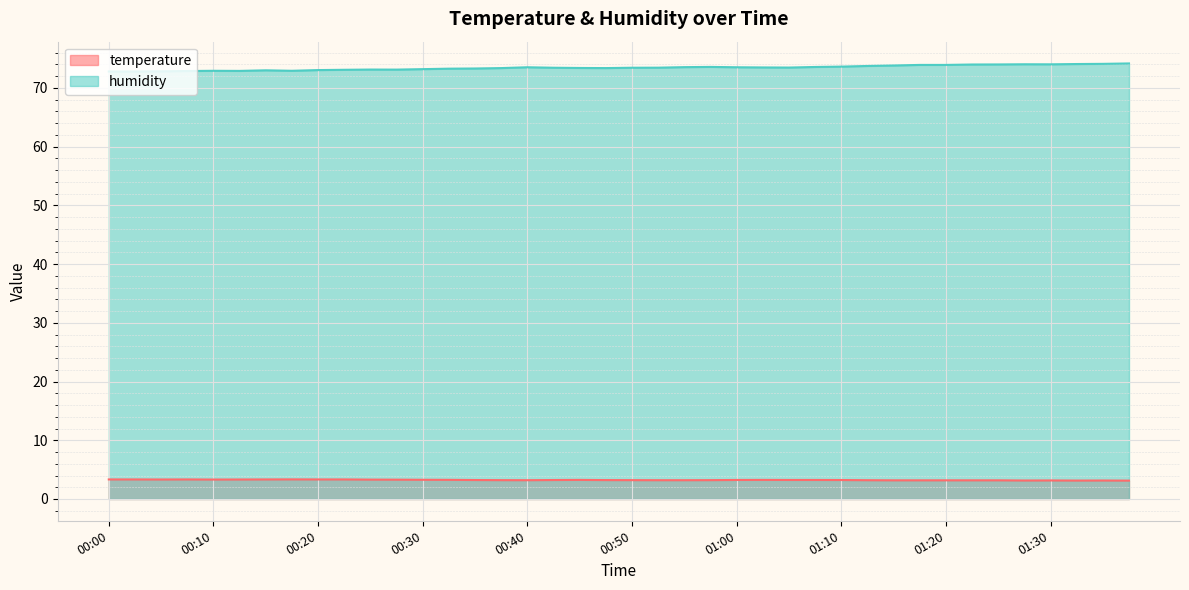

What is the label of the 29th point from the right?

00:27